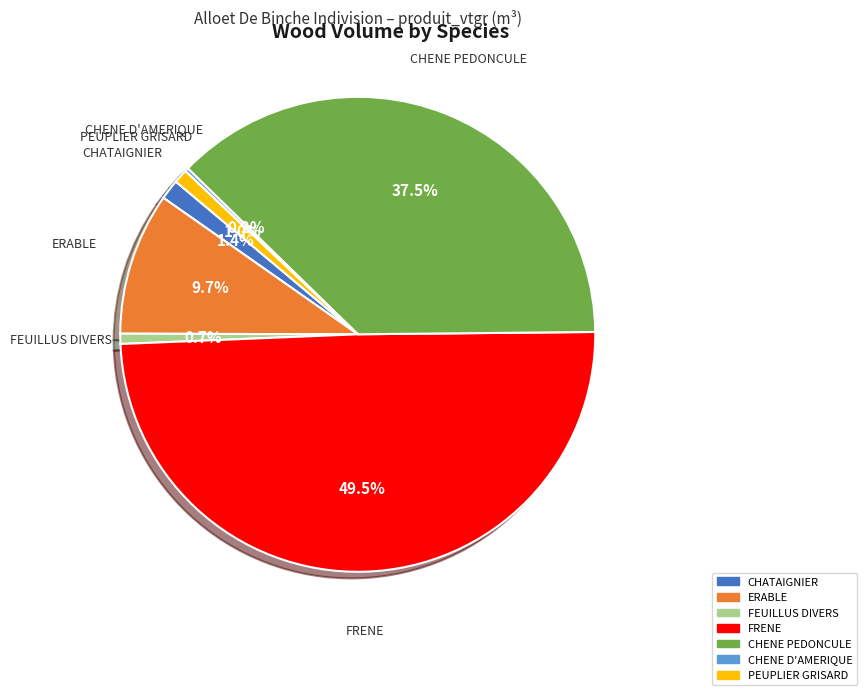

What is the ratio of the value at FRENE to the value at CHENE PEDONCULE?

1.3